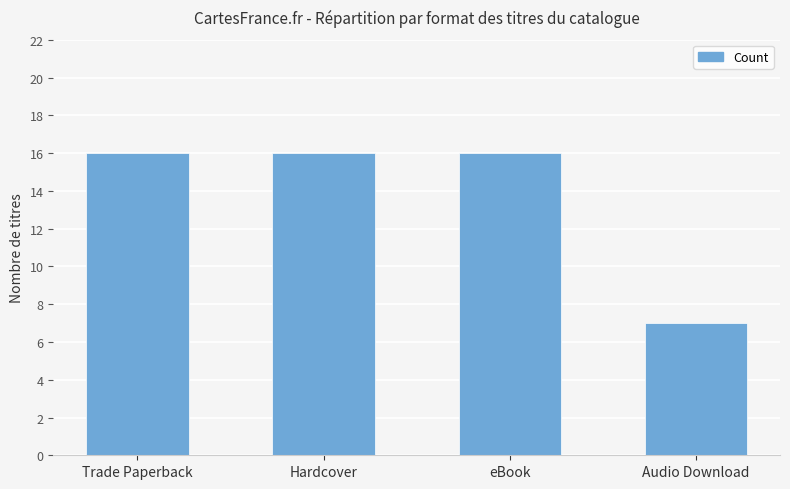

Is it true that the value at eBook is 16?

True